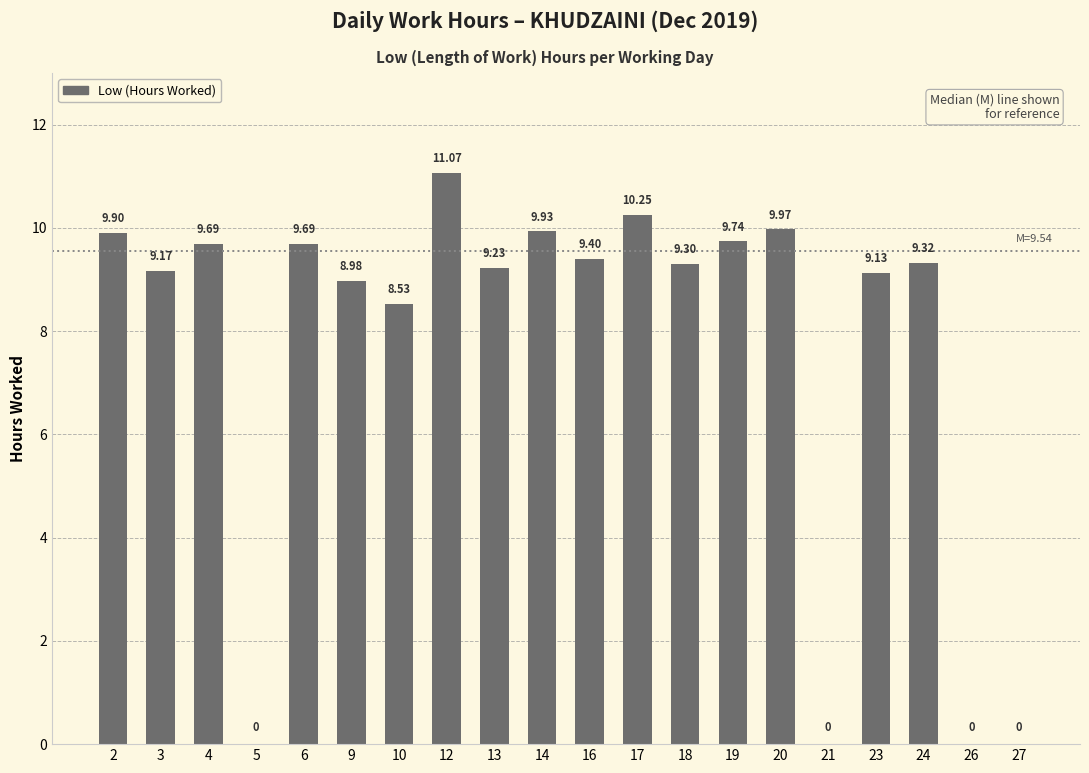

What is the sum of all values?

153.3